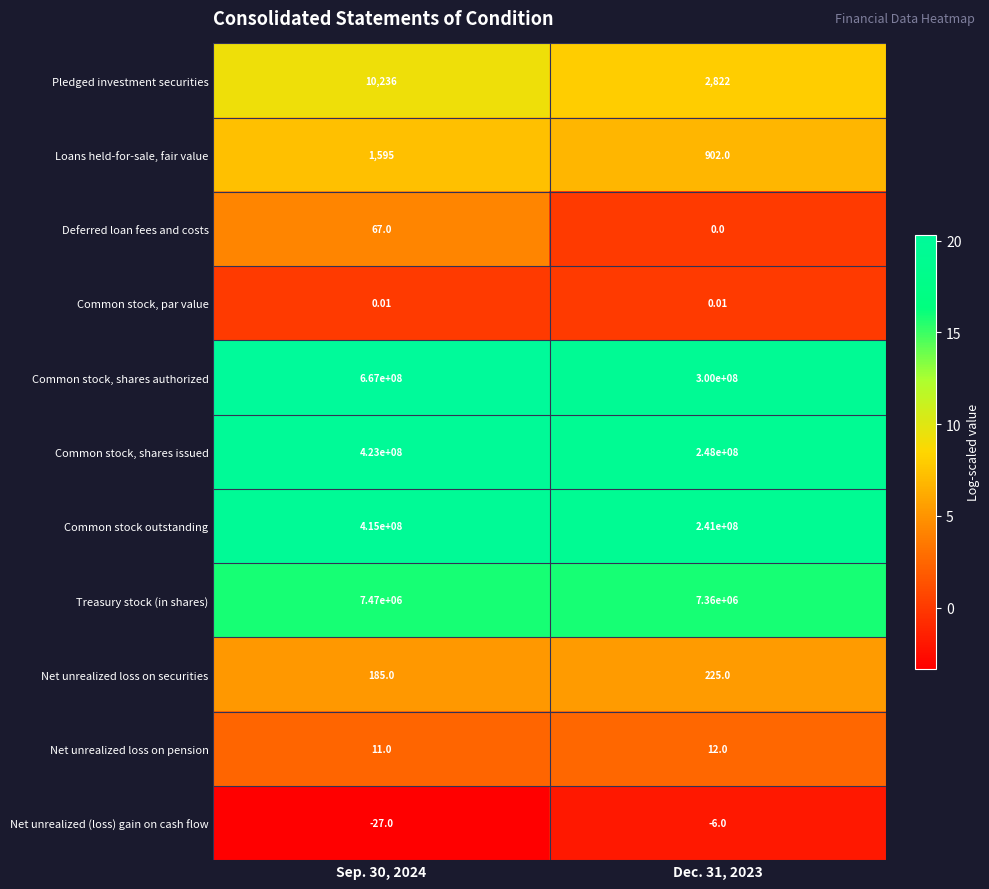

Which series has the largest range (max minus min)?

Common stock, shares authorized